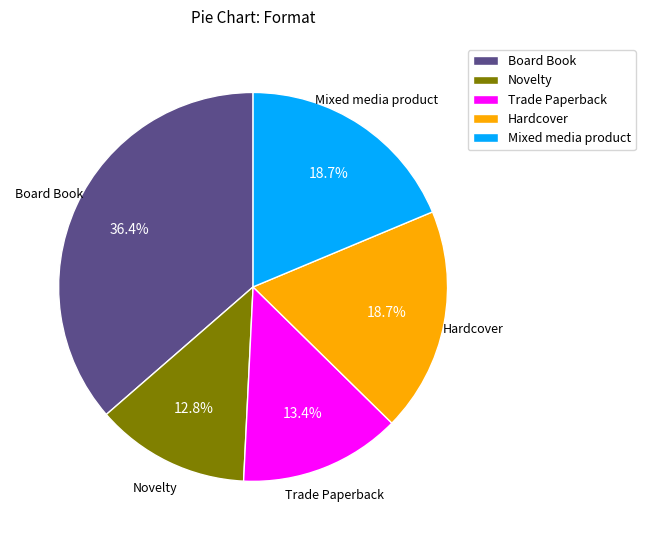

To the nearest percent, what is the combined percentage of Board Book and Novelty?

49%